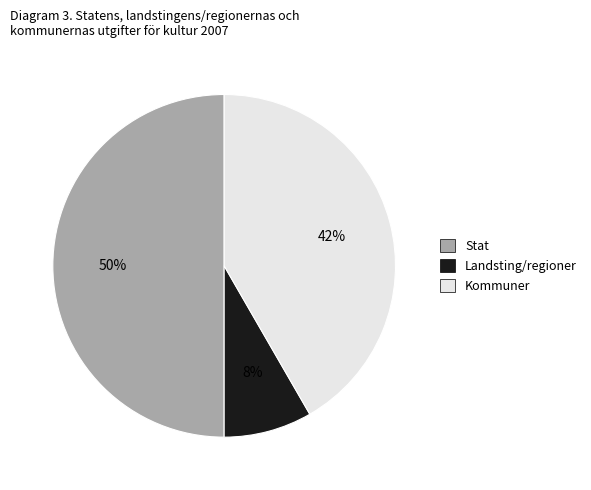

How many slices are in this pie chart?

3